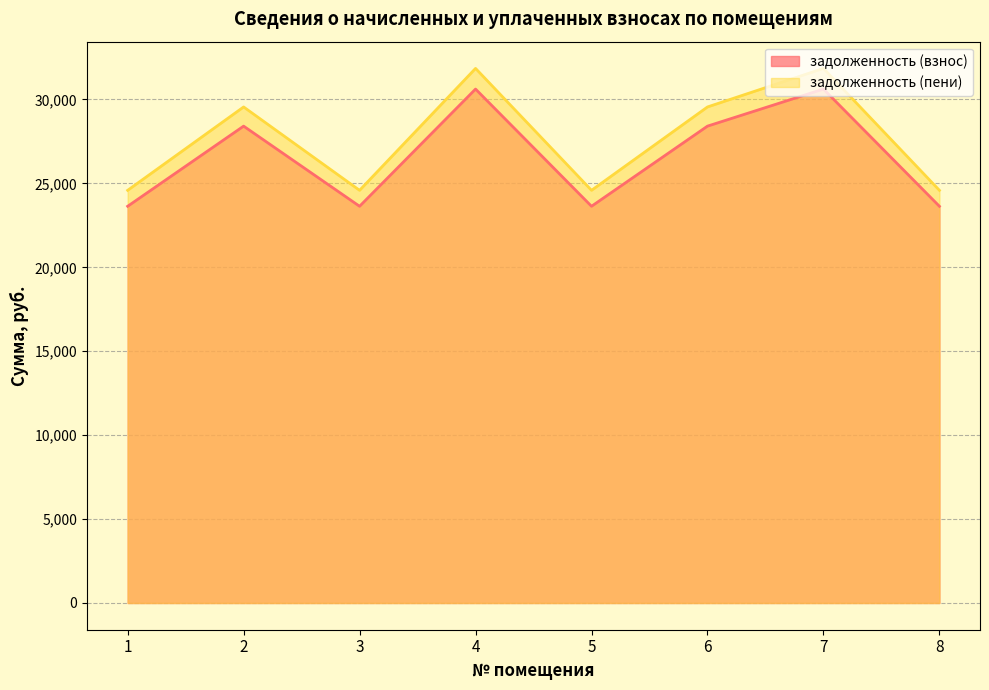

What is the value of the задолженность (взнос) point at the 6th from the left?

28411.4